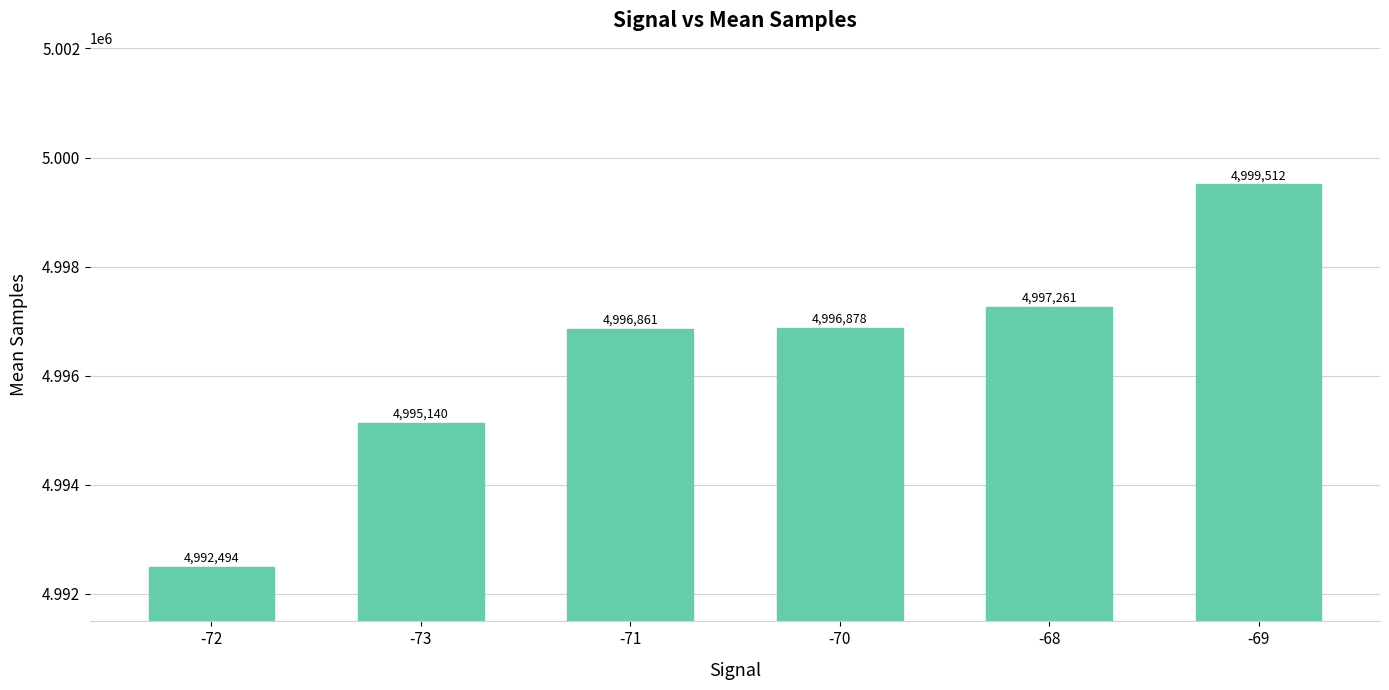

What is the sum of the values at -72 and -68?

9989755.0